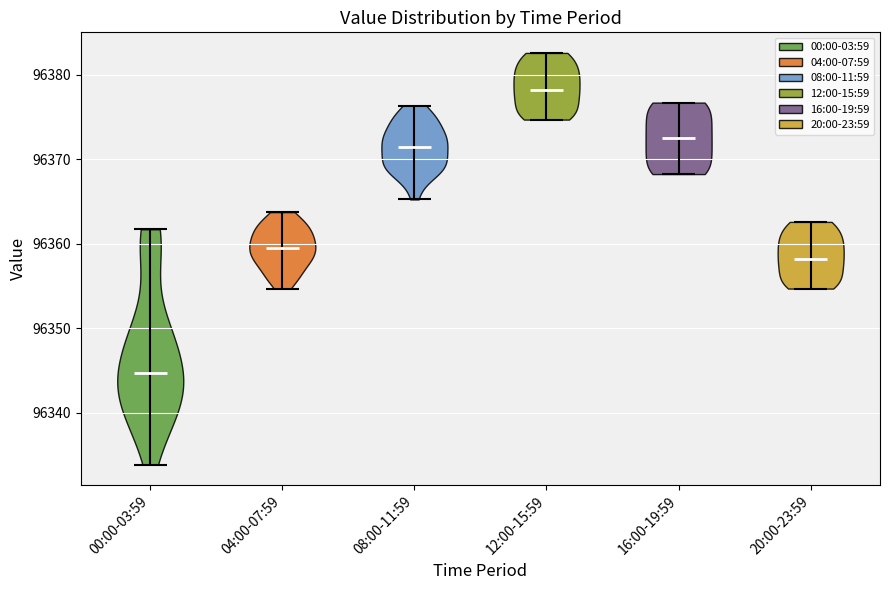

Reading left to right, read every violin against the y-axis: where its median line is, and the lowest and highest points it reaches. The values are not printed on the chart, so give them approximately, as read against the axis.

00:00-03:59: median line 96345, lowest point 96334, highest point 96362
04:00-07:59: median line 96359, lowest point 96355, highest point 96364
08:00-11:59: median line 96371, lowest point 96365, highest point 96376
12:00-15:59: median line 96378, lowest point 96375, highest point 96383
16:00-19:59: median line 96372, lowest point 96368, highest point 96377
20:00-23:59: median line 96358, lowest point 96355, highest point 96363